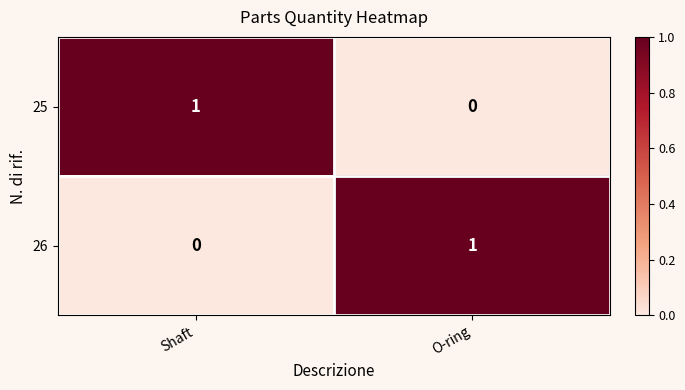

Rank the series at O-ring from lowest to highest value.

25, 26